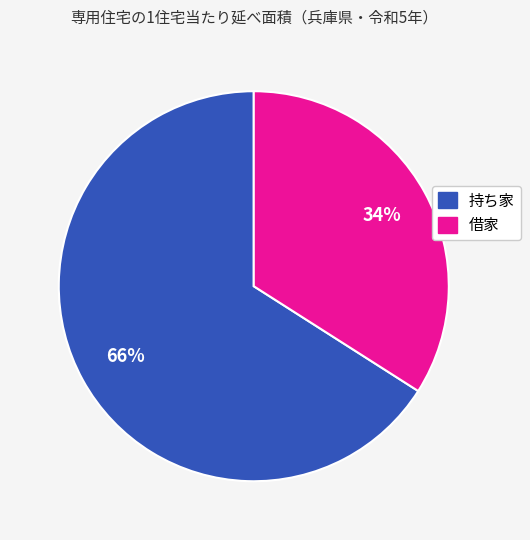

Approximately how many times larger is the value at 借家 compared to 持ち家?

0.5